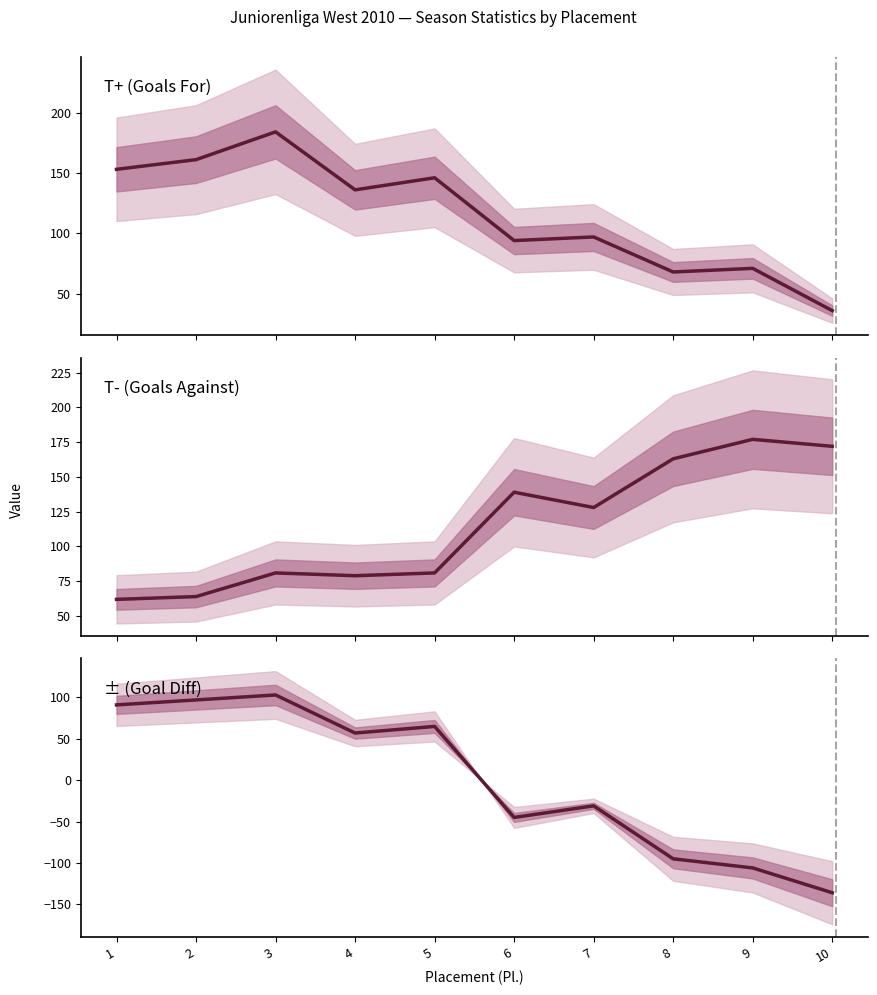

What is the value of the ± (Goal Diff) point at the 3rd from the left?

103